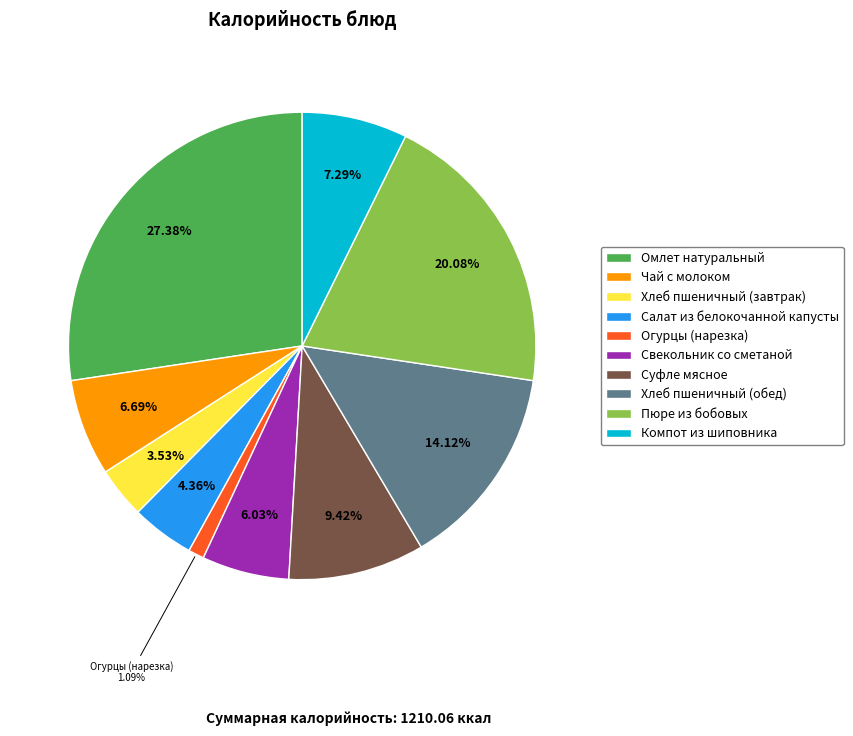

How many slices are in this pie chart?

10